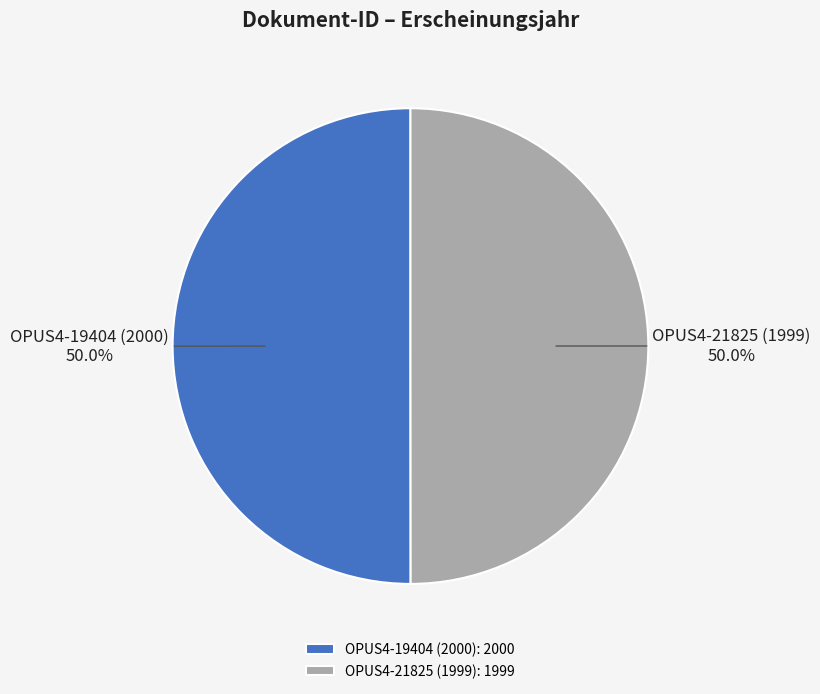

Approximately how many times larger is the value at OPUS4-21825 (1999) compared to OPUS4-19404 (2000)?

1.0